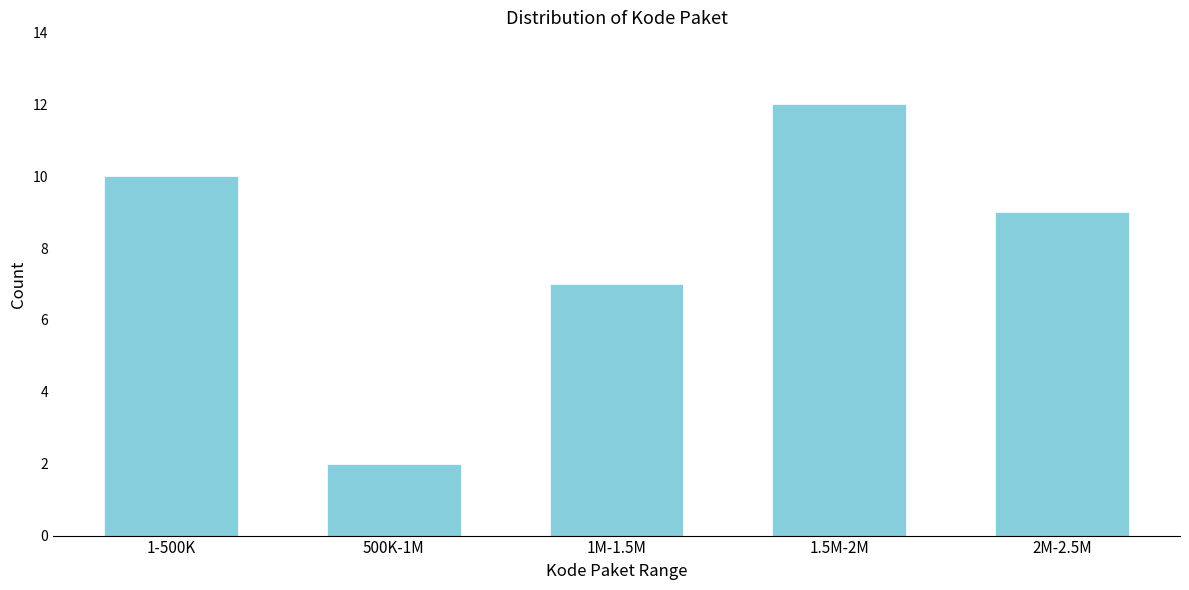

Reading right to left, extract all data points from this chart.

9	12	7	2	10